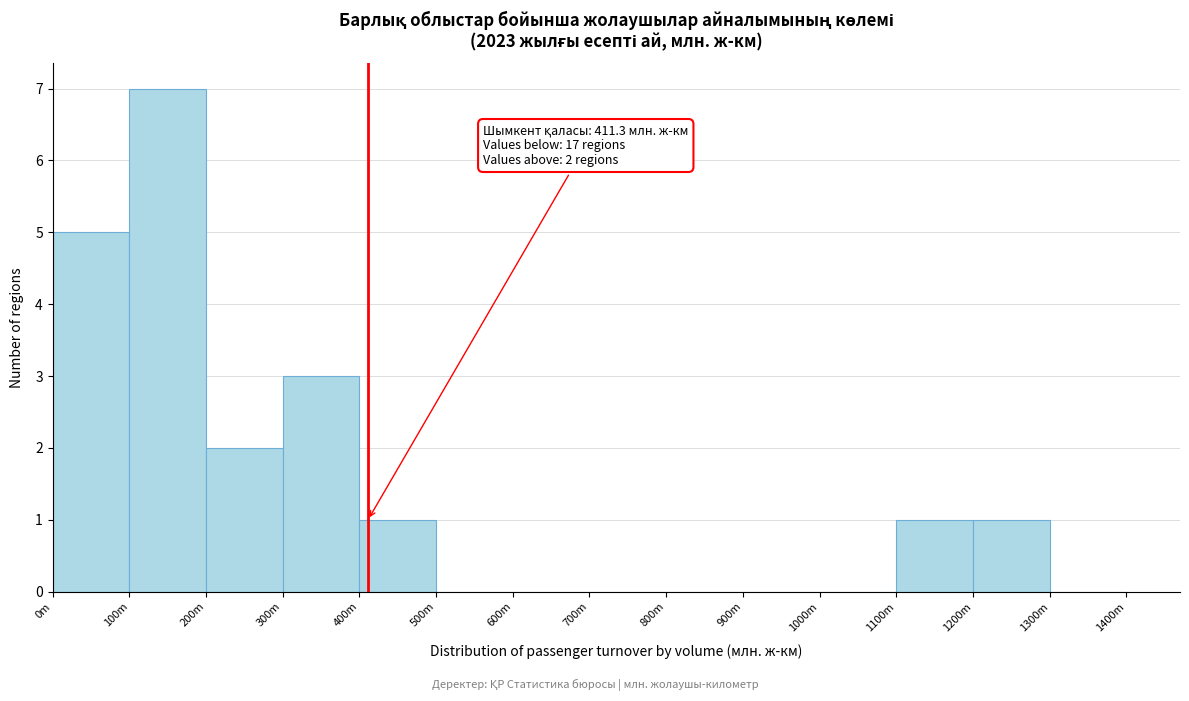

Reading right to left, transcribe all the data shown in this chart.

1300m=0	1200m=1	1100m=1	1000m=0	900m=0	800m=0	700m=0	600m=0	500m=0	400m=1	300m=3	200m=2	100m=7	0m=5